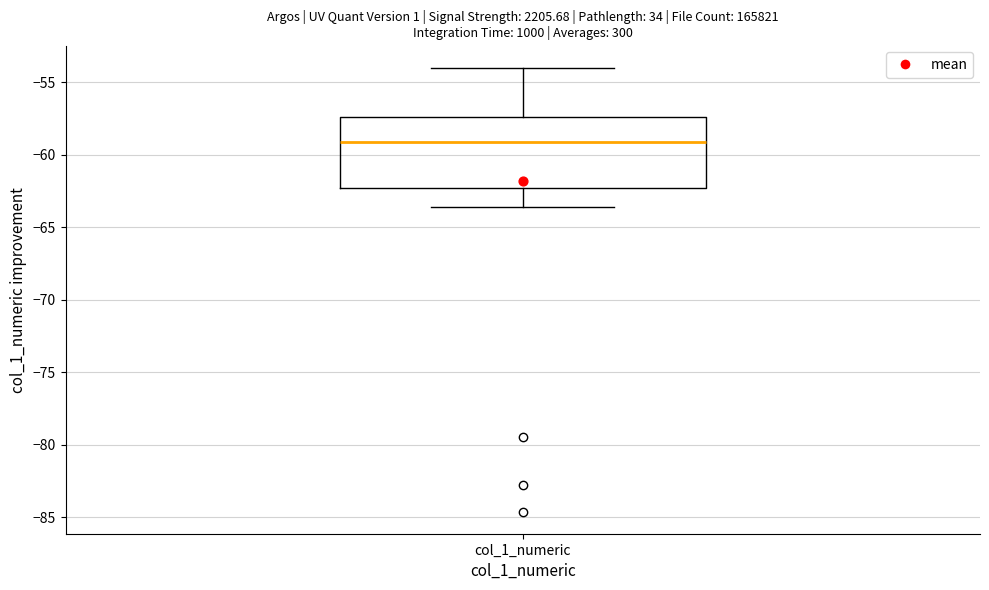

Where does the lower whisker of the box for col_1_numeric end on the y-axis? The values are not printed on the chart, so give them approximately, as read against the axis.

-63.5